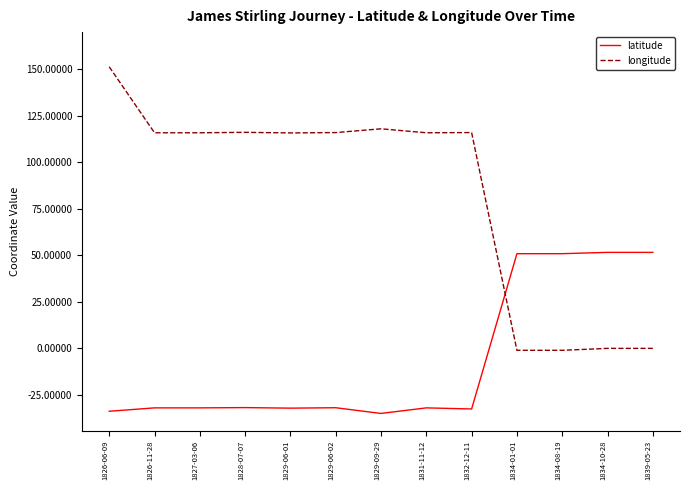

What is the lowest value of the longitude series?

-1.1